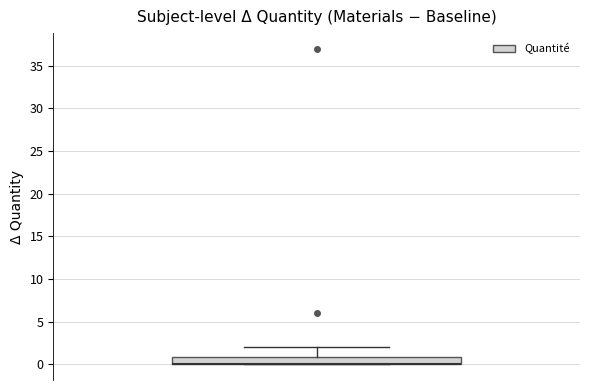

Where is the lower edge of the box on the y-axis? The values are not printed on the chart, so give them approximately, as read against the axis.

0